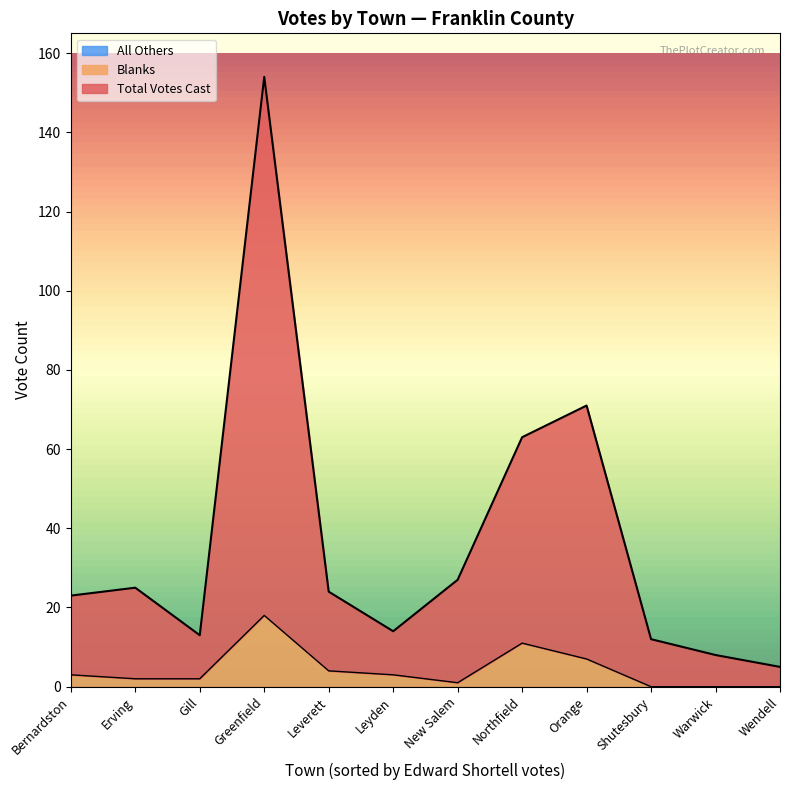

True or false: Total Votes Cast has more than 2 points higher than both neighbors.

True